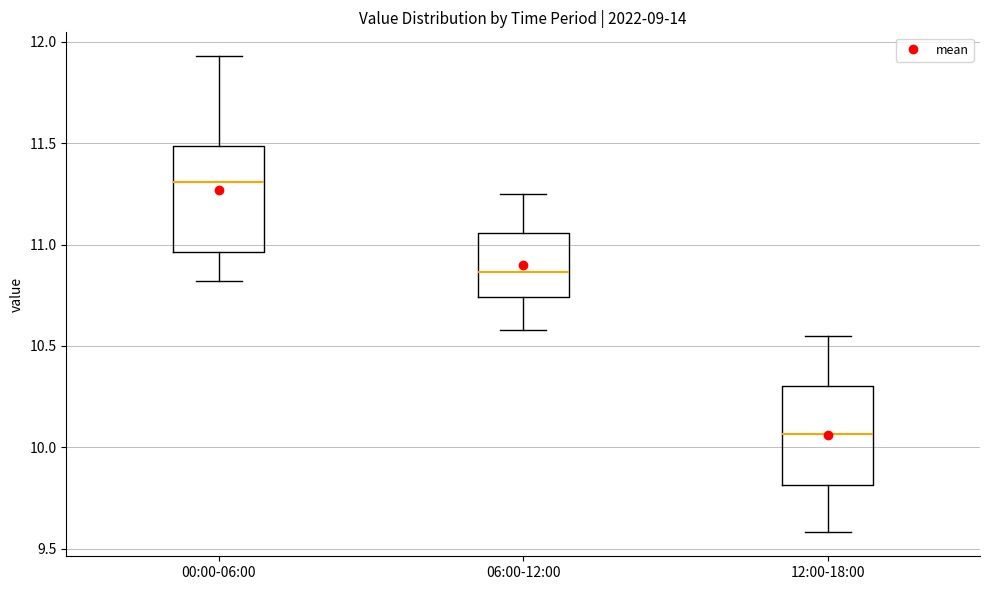

Which box's median line is the highest?

00:00-06:00